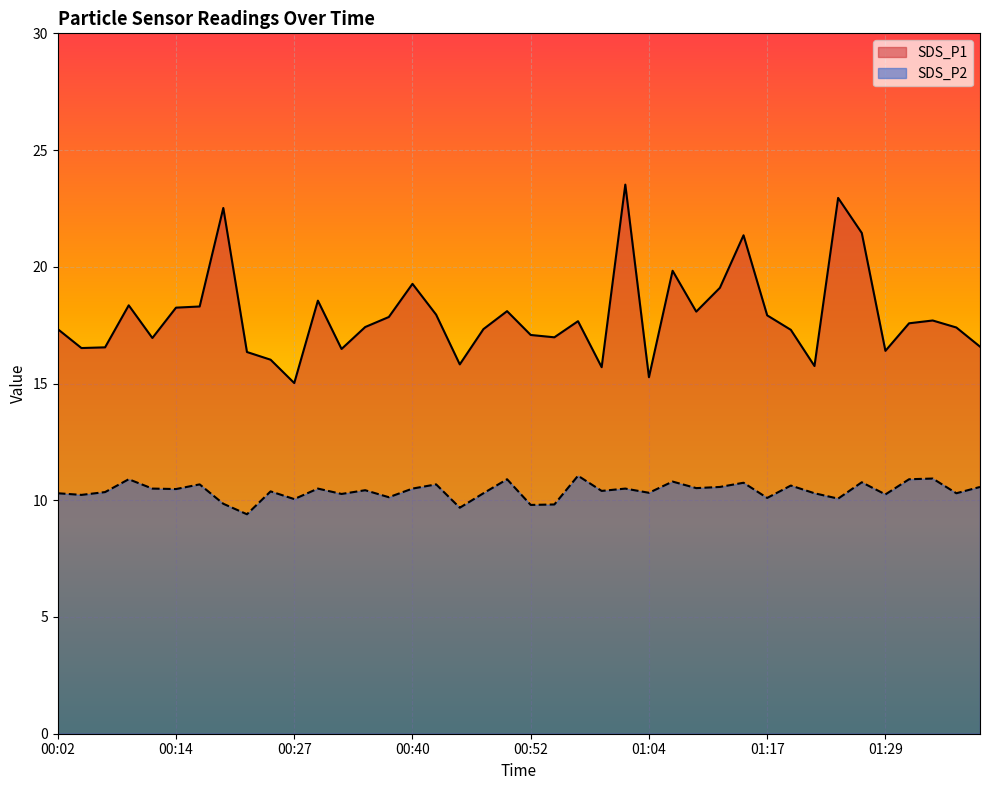

Reading left to right, list all the values displayed in this chart.

SDS_P1: 17.3	16.5	16.6	18.4	16.9	18.2	18.3	22.5	16.4	16.0	15.0	18.6	16.5	17.4	17.9	19.3	17.9	15.8	17.3	18.1	17.1	17.0	17.7	15.7	23.5	15.3	19.8	18.1	19.1	21.4	17.9	17.3	15.8	22.9	21.4	16.4	17.6	17.7	17.4	16.6
SDS_P2: 10.3	10.2	10.3	10.9	10.5	10.5	10.7	9.8	9.4	10.4	10.1	10.5	10.3	10.4	10.1	10.5	10.7	9.7	10.3	10.9	9.8	9.8	11.1	10.4	10.5	10.3	10.8	10.5	10.6	10.8	10.1	10.6	10.3	10.1	10.8	10.2	10.9	10.9	10.3	10.6